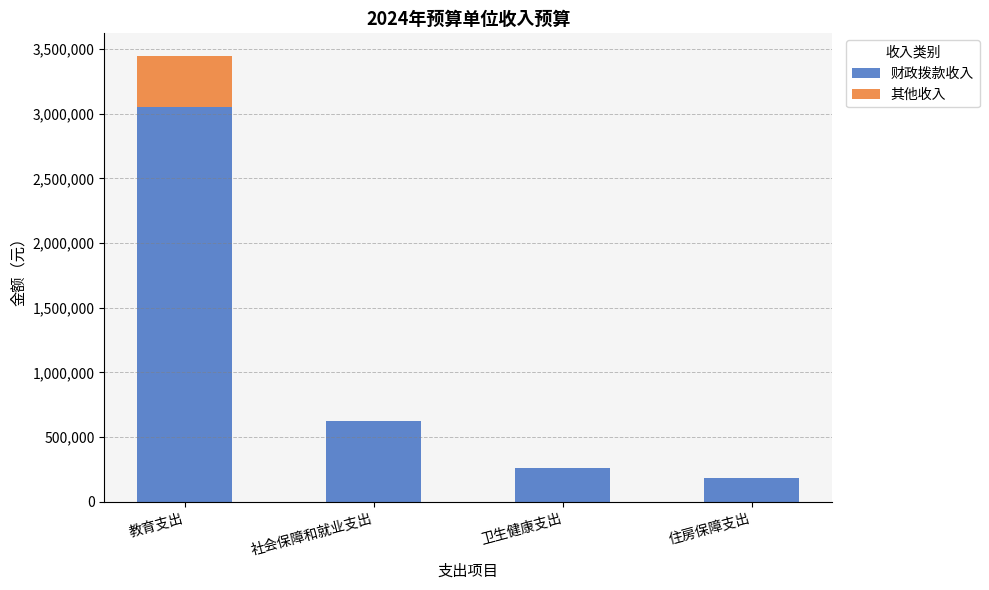

At which label is 财政拨款收入 closest to 1617739?

社会保障和就业支出